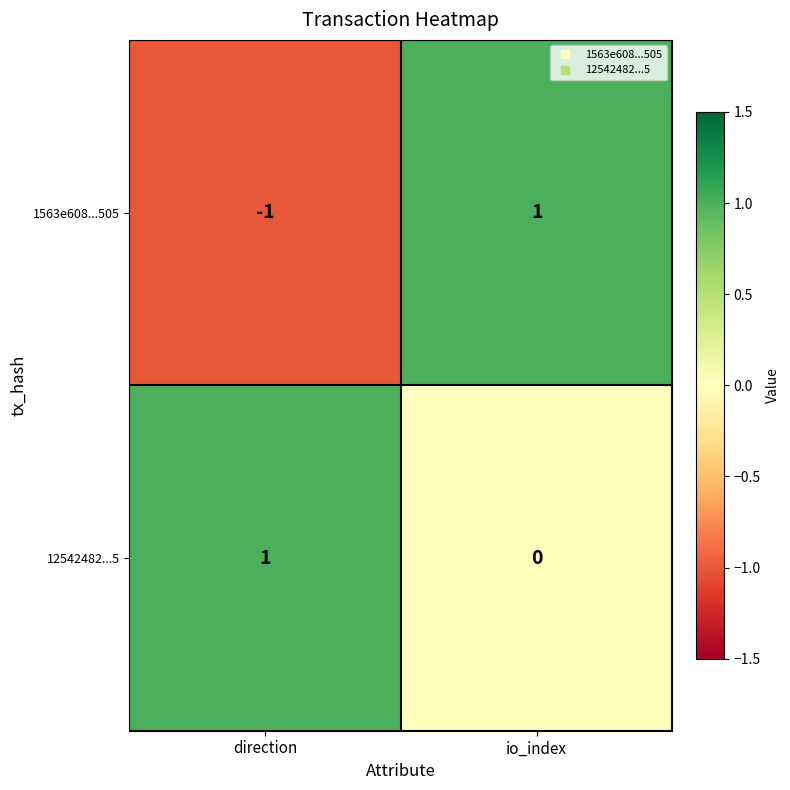

True or false: 12542482...5 has a value of 1 at direction.

True